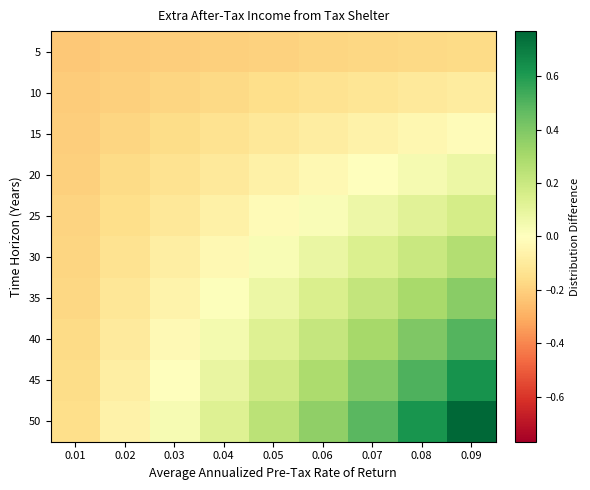

Which series changed the most between 0.06 and 0.09?

50